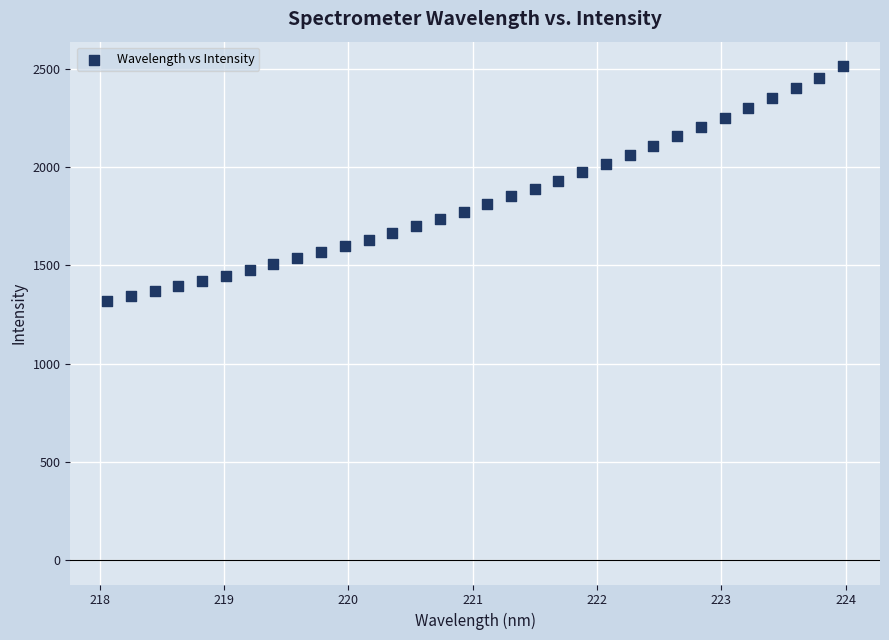

What is the range of X values (max minus min)?

5.9